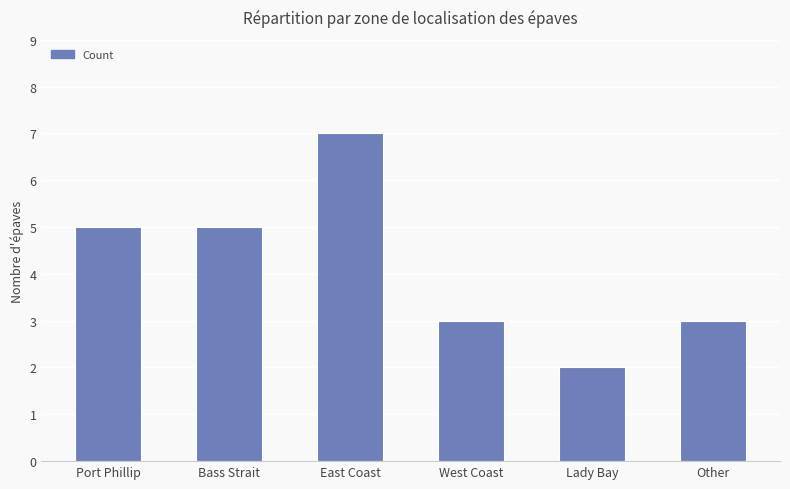

True or false: the data shows 7 at East Coast.

True